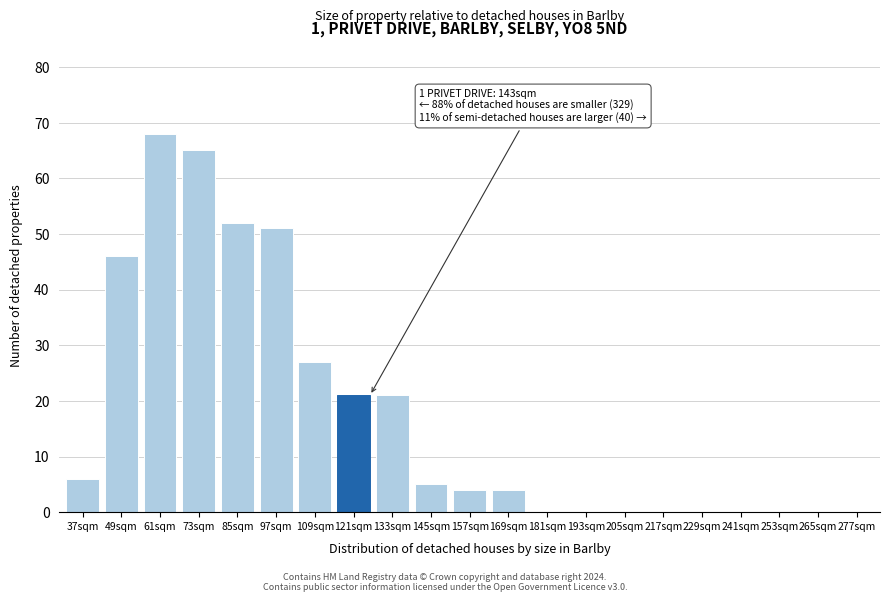

Reading left to right, what are all the values shown in this chart?

37sqm=6	49sqm=46	61sqm=68	73sqm=65	85sqm=52	97sqm=51	109sqm=27	121sqm=21	133sqm=21	145sqm=5	157sqm=4	169sqm=4	181sqm=0	193sqm=0	205sqm=0	217sqm=0	229sqm=0	241sqm=0	253sqm=0	265sqm=0	277sqm=0